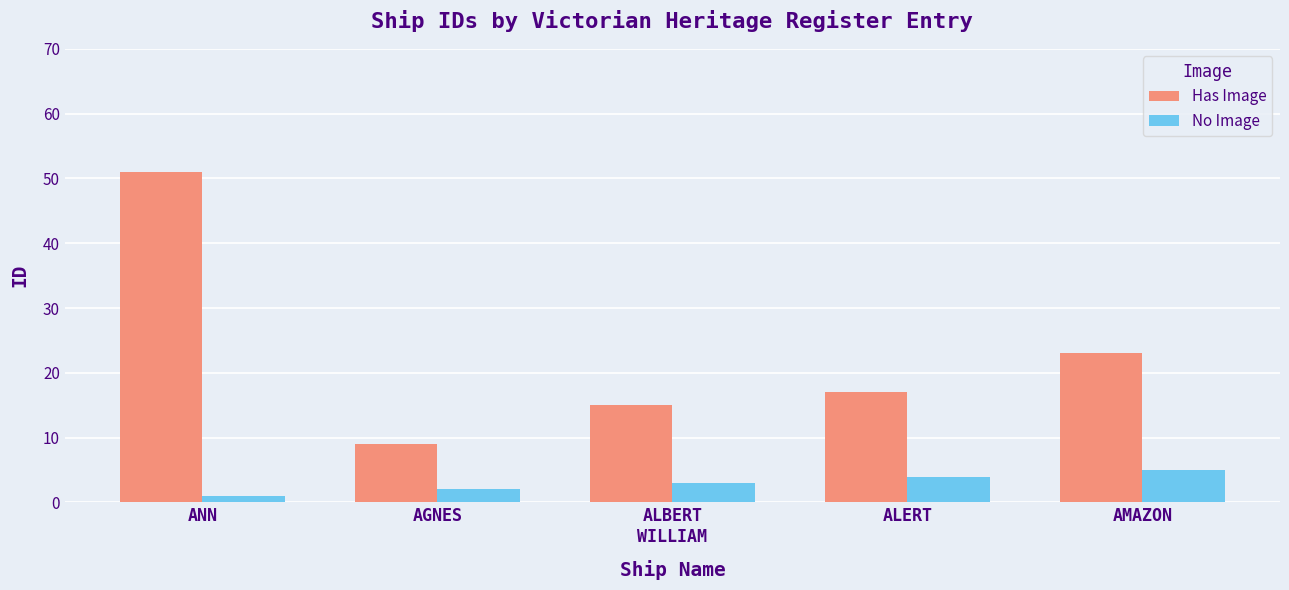

How many values in the Has Image series are below 17?

2